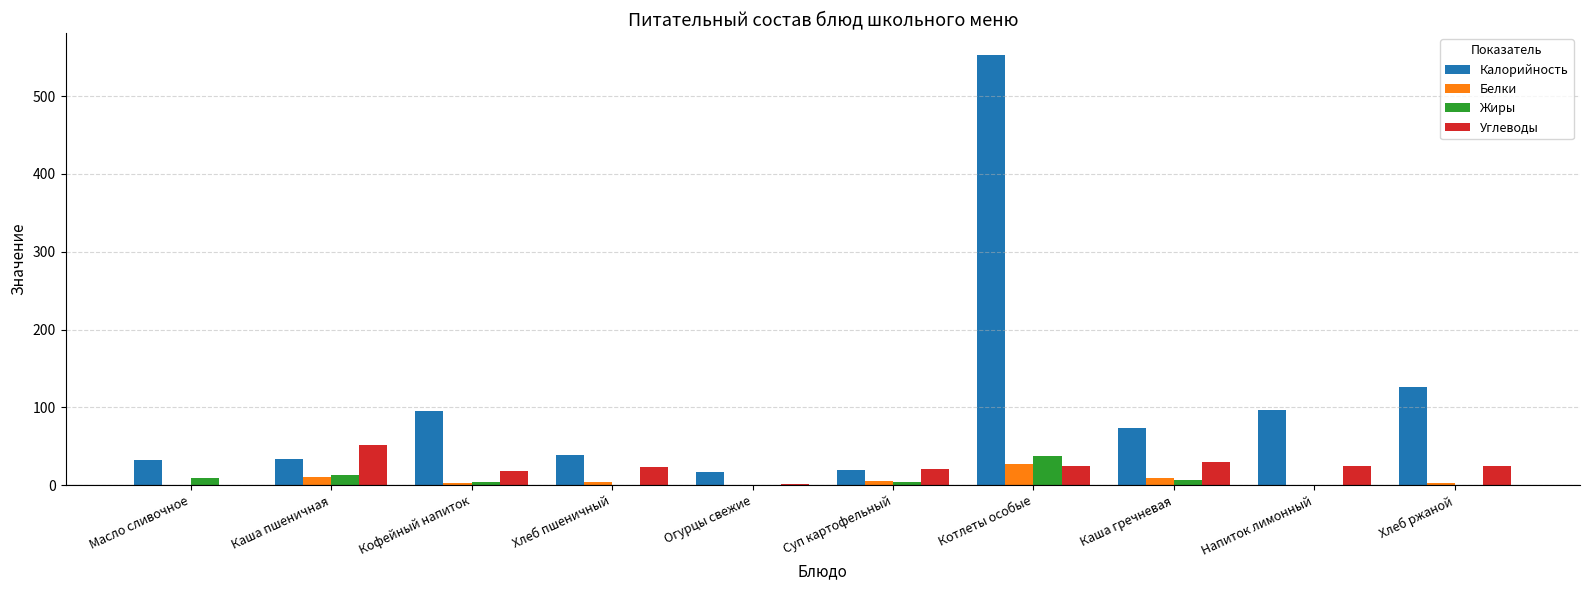

What is the sum of all Углеводы values?

221.0